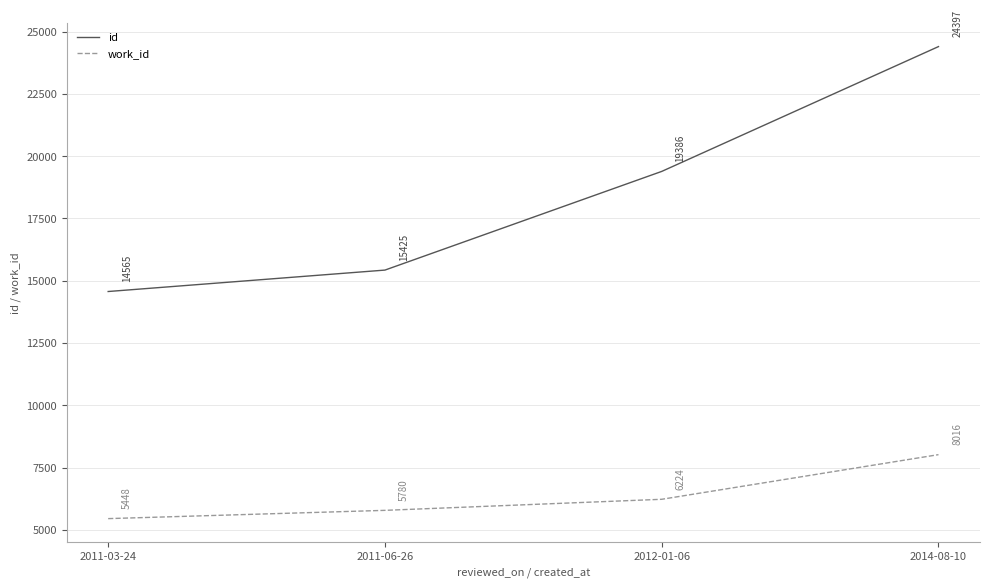

What is the difference between the maximum and minimum values in the id series?

9832